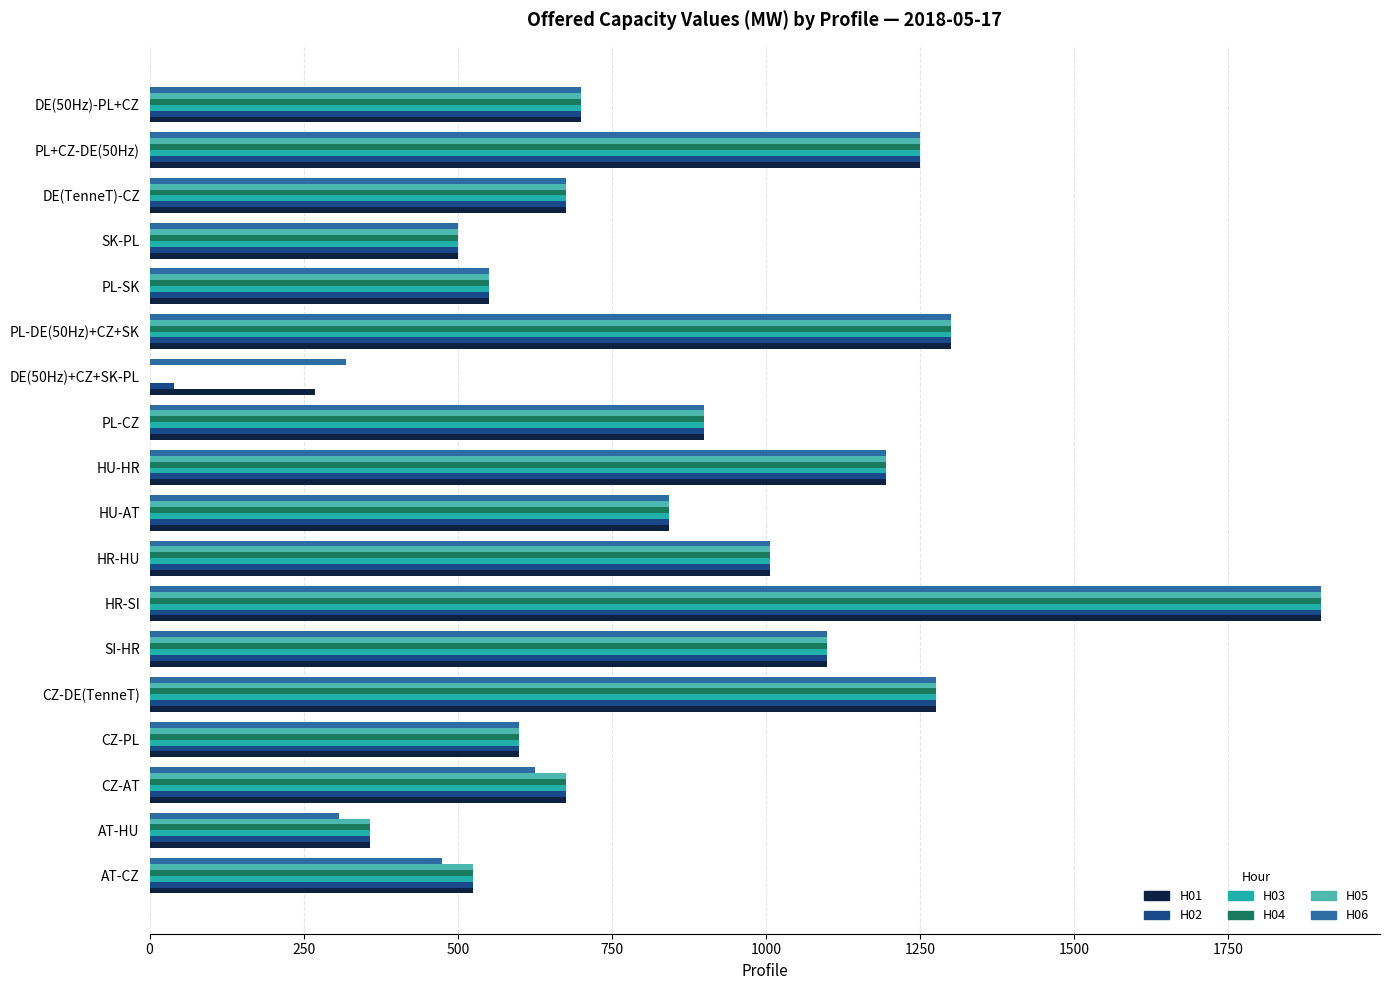

Which category has the highest value in the H04 series?

HR-SI